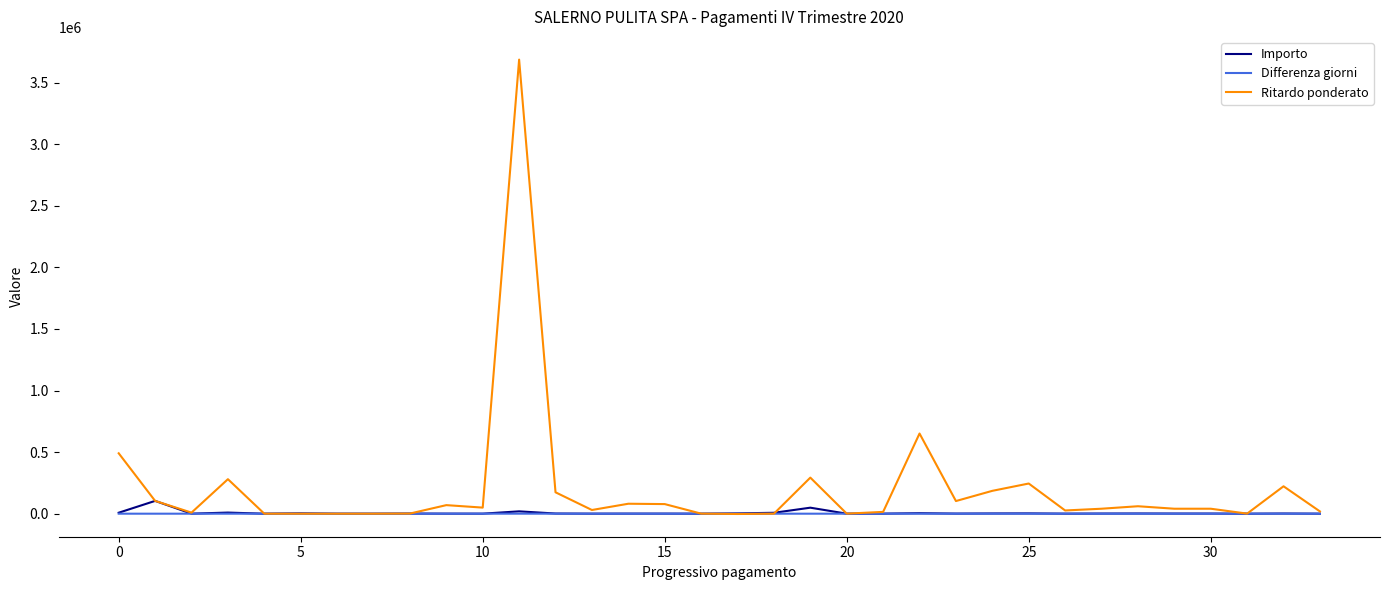

How many lines are shown in the chart?

3